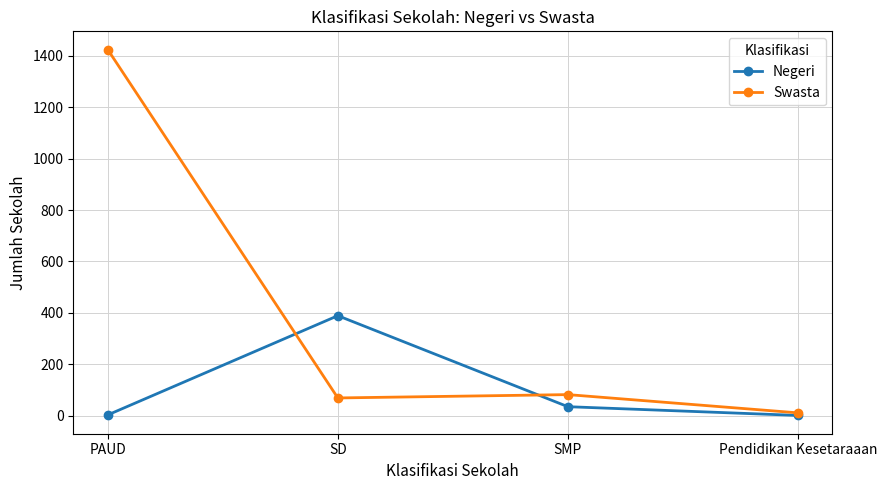

Rank the series by their maximum value, from highest to lowest.

Swasta, Negeri